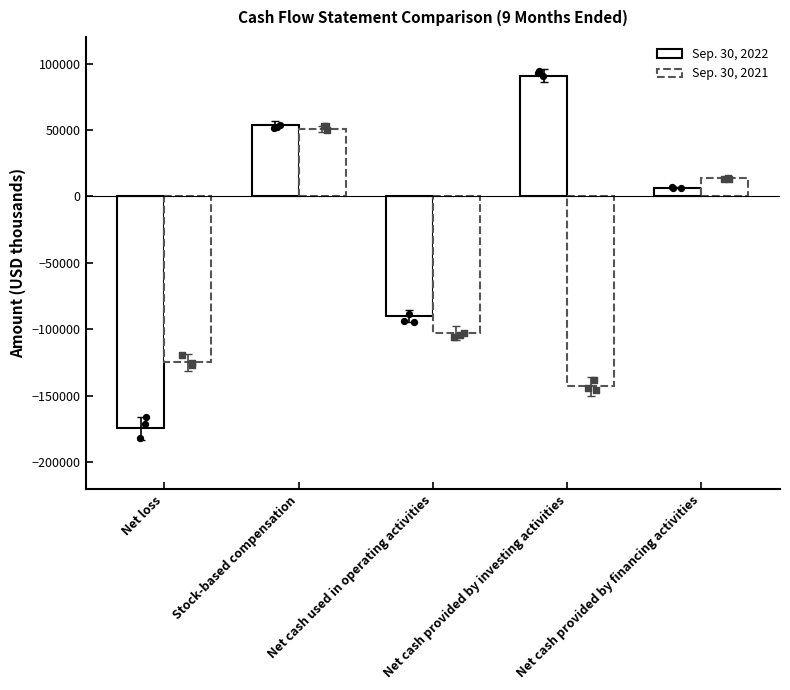

At how many categories does at least one series exceed -100400?

4